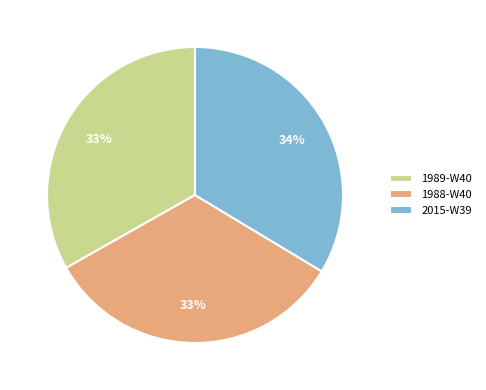

Is the sum of 1988-W40 and 2015-W39 greater than half?

Yes